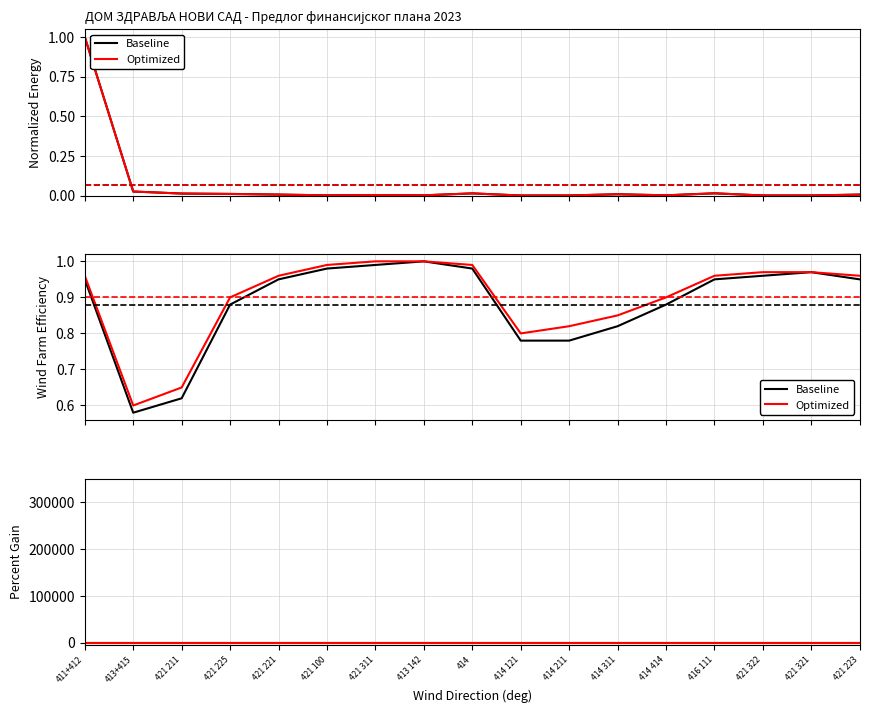

True or false: Baseline has a value of 0.0 at 421 100.

False